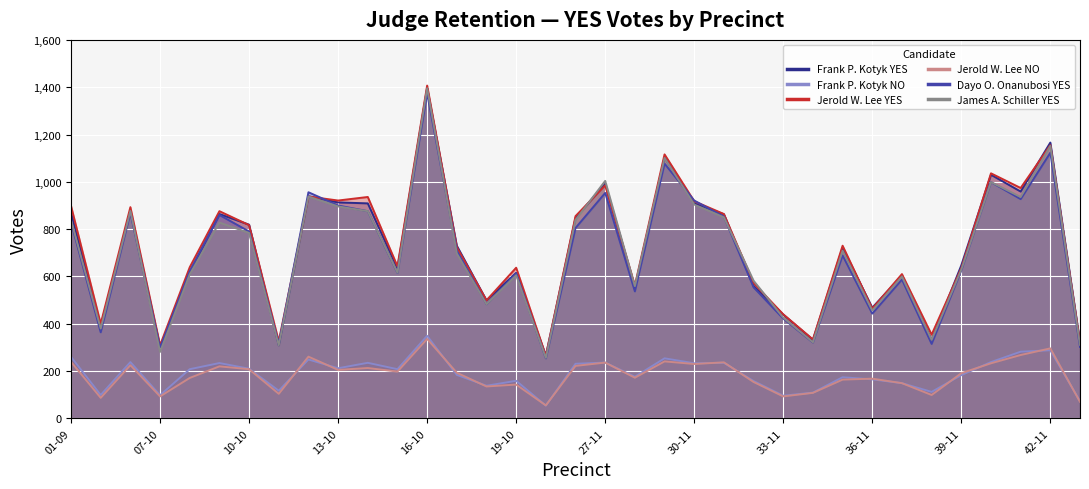

The value of Dayo O. Onanubosi YES at 33-11 is 726. True or false?

False